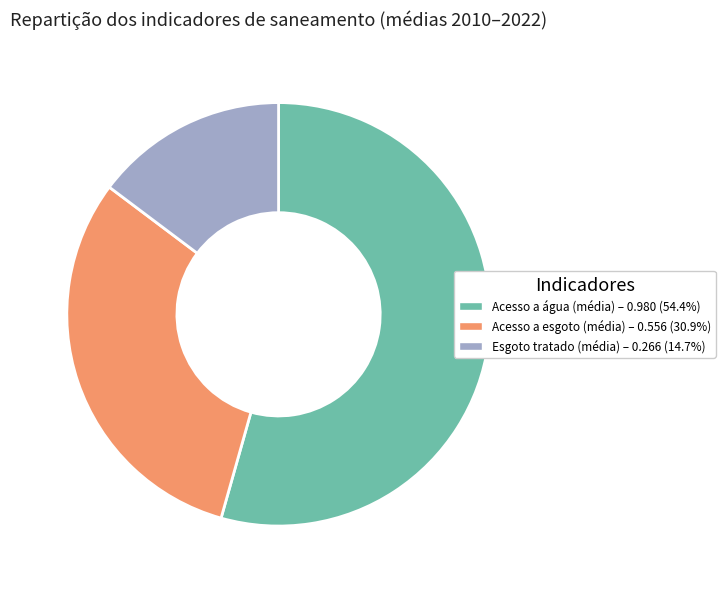

Is there a majority slice in this chart?

Yes